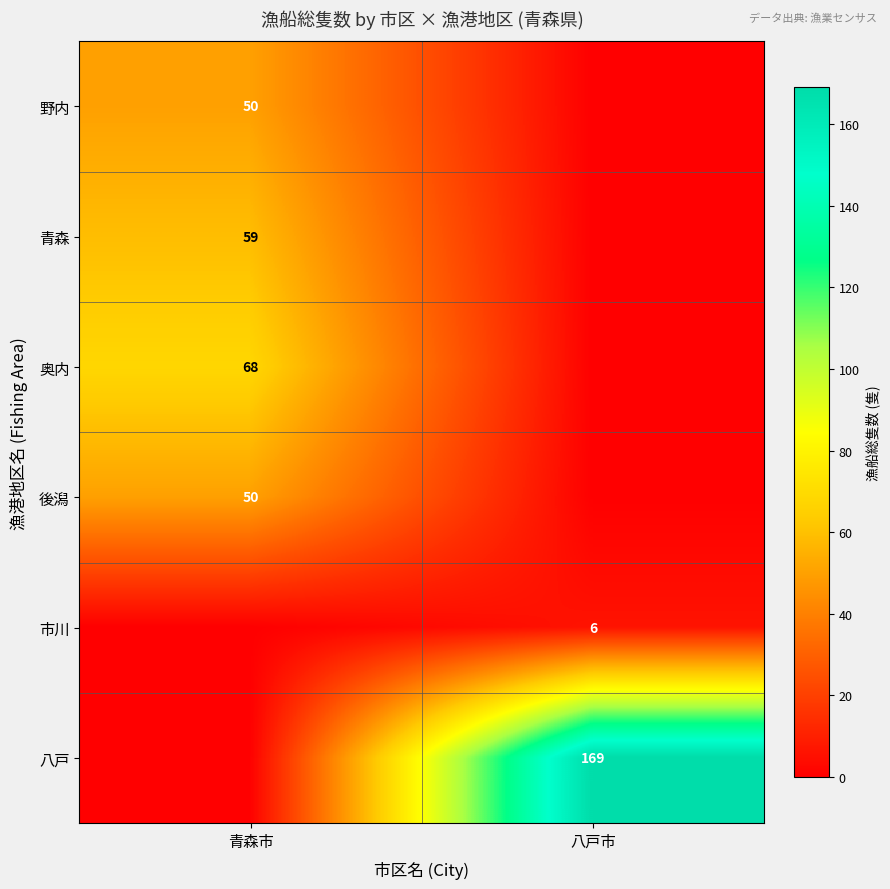

What is the maximum value shown in the chart?

169